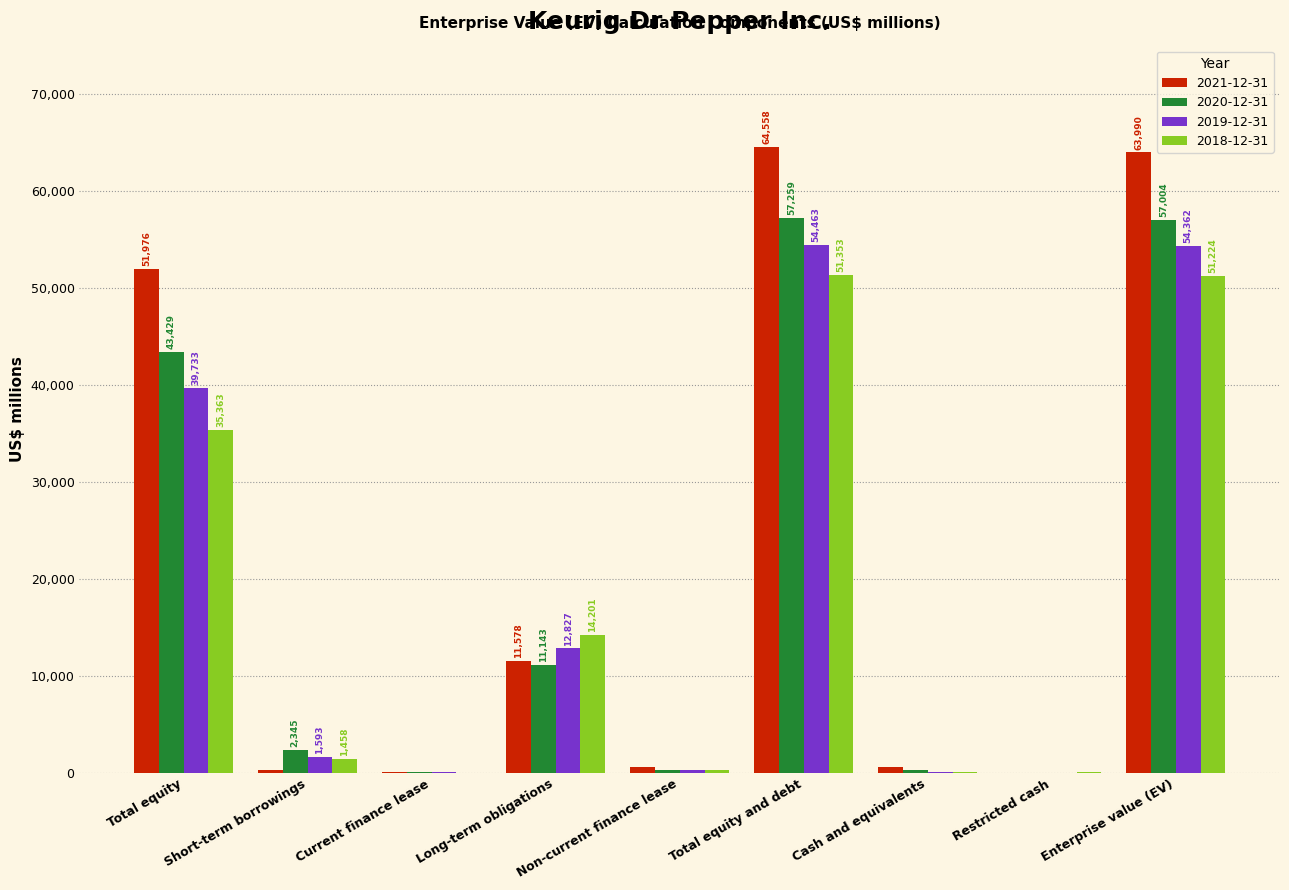

Reading right to left, extract all data points from this chart.

2021-12-31: Enterprise value (EV)=63990	Restricted cash=1	Cash and equivalents=567	Total equity and debt=64558	Non-current finance lease=621	Long-term obligations=11578	Current finance lease=79	Short-term borrowings=304	Total equity=51976
2020-12-31: Enterprise value (EV)=57004	Restricted cash=15	Cash and equivalents=240	Total equity and debt=57259	Non-current finance lease=298	Long-term obligations=11143	Current finance lease=44	Short-term borrowings=2345	Total equity=43429
2019-12-31: Enterprise value (EV)=54362	Restricted cash=26	Cash and equivalents=75	Total equity and debt=54463	Non-current finance lease=269	Long-term obligations=12827	Current finance lease=41	Short-term borrowings=1593	Total equity=39733
2018-12-31: Enterprise value (EV)=51224	Restricted cash=46	Cash and equivalents=83	Total equity and debt=51353	Non-current finance lease=305	Long-term obligations=14201	Current finance lease=26	Short-term borrowings=1458	Total equity=35363